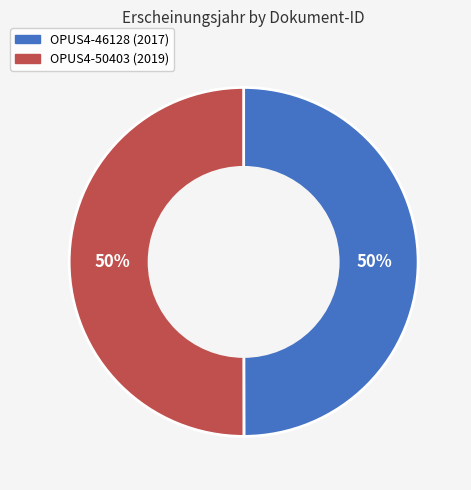

Do OPUS4-46128 and OPUS4-50403 together represent more than half of the pie?

Yes